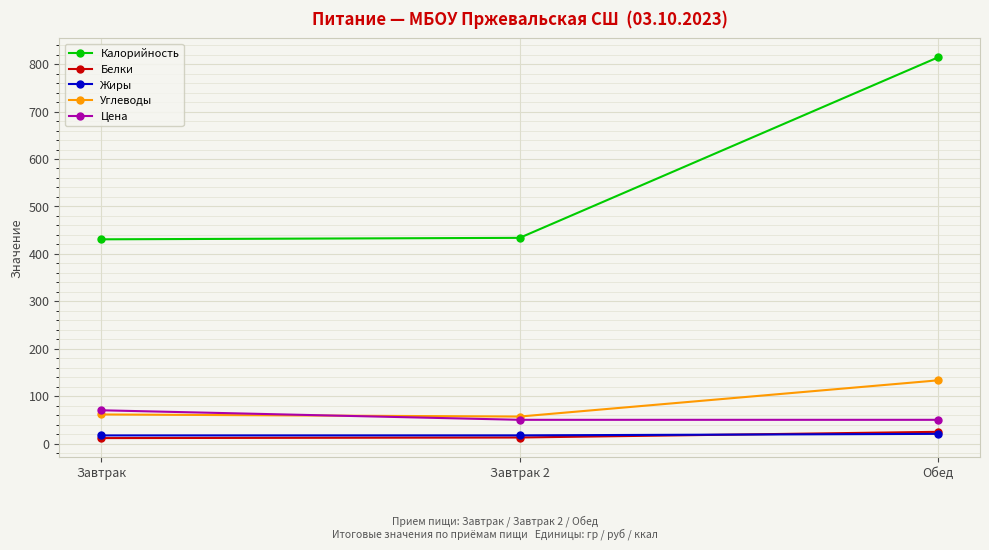

What is the difference between the highest and lowest values at Обед?

794.1